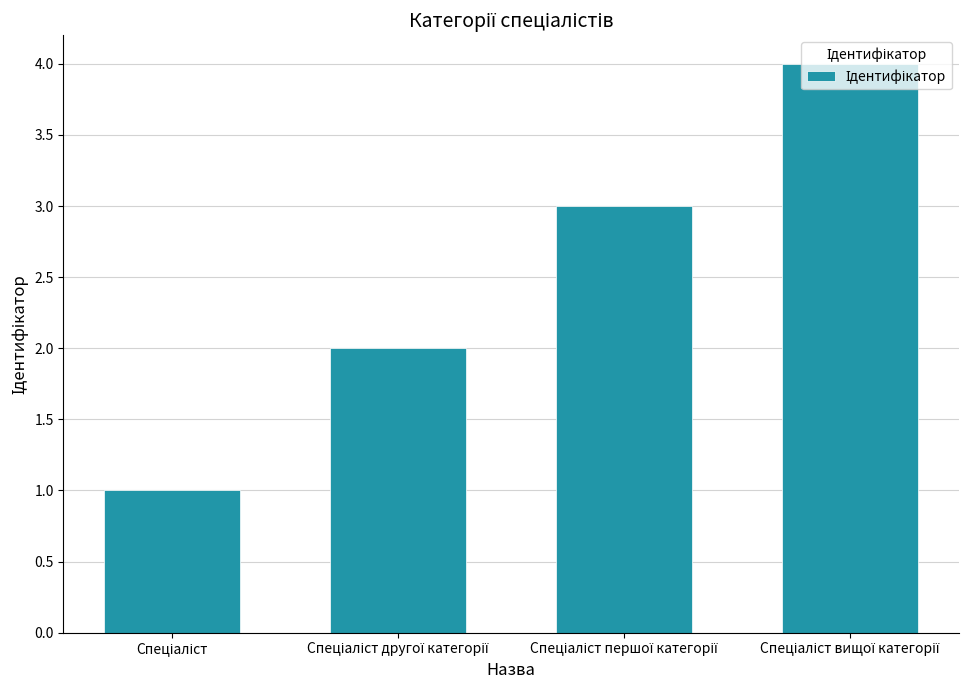

What is the difference between the maximum and minimum values?

3